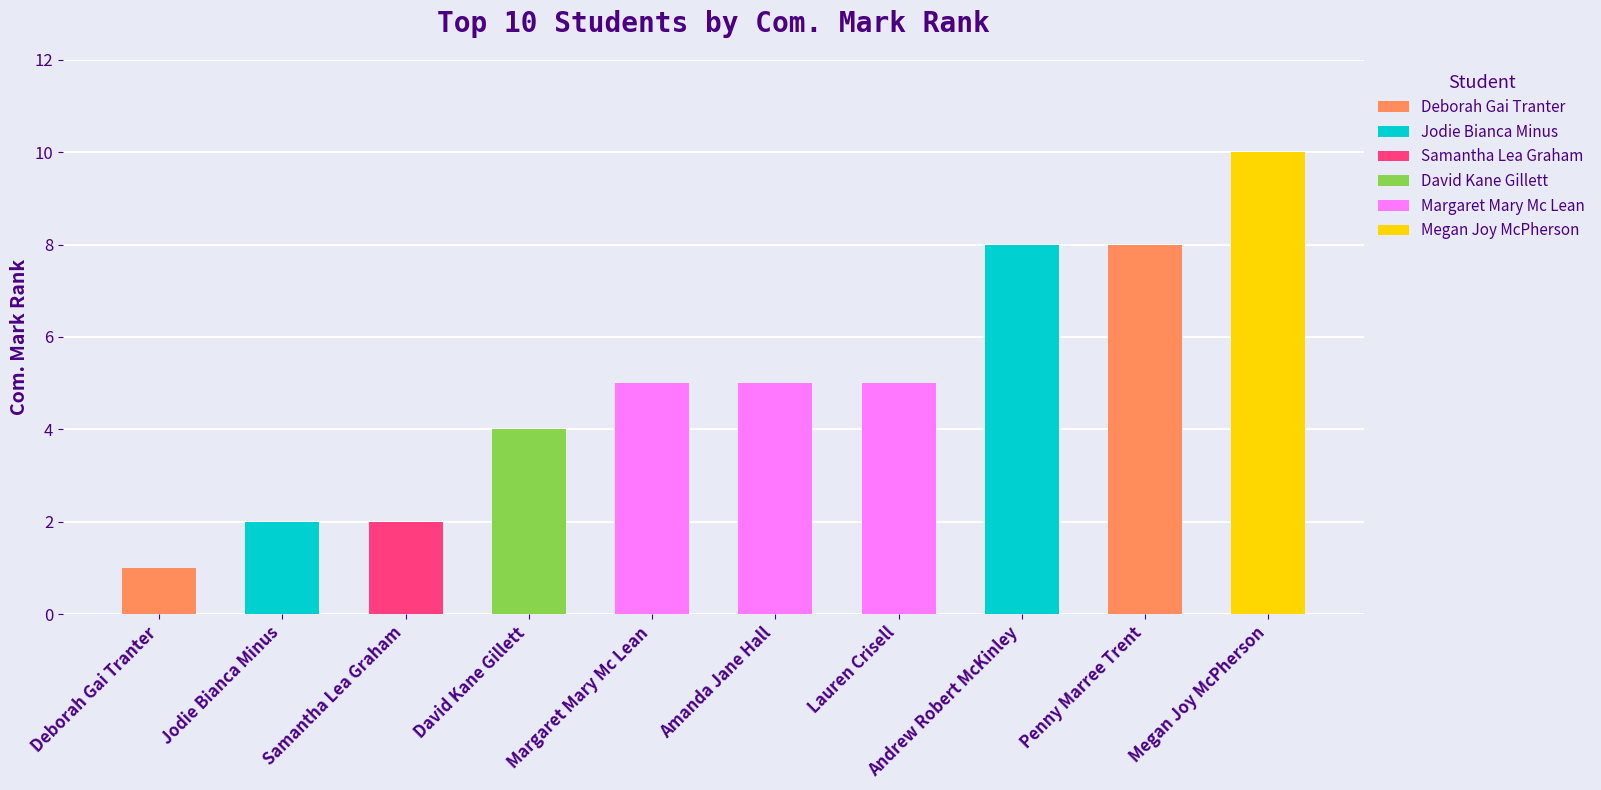

List the labels in order of value, largest first.

Megan Joy McPherson, Andrew Robert McKinley, Penny Marree Trent, Margaret Mary Mc Lean, Amanda Jane Hall, Lauren Crisell, David Kane Gillett, Jodie Bianca Minus, Samantha Lea Graham, Deborah Gai Tranter